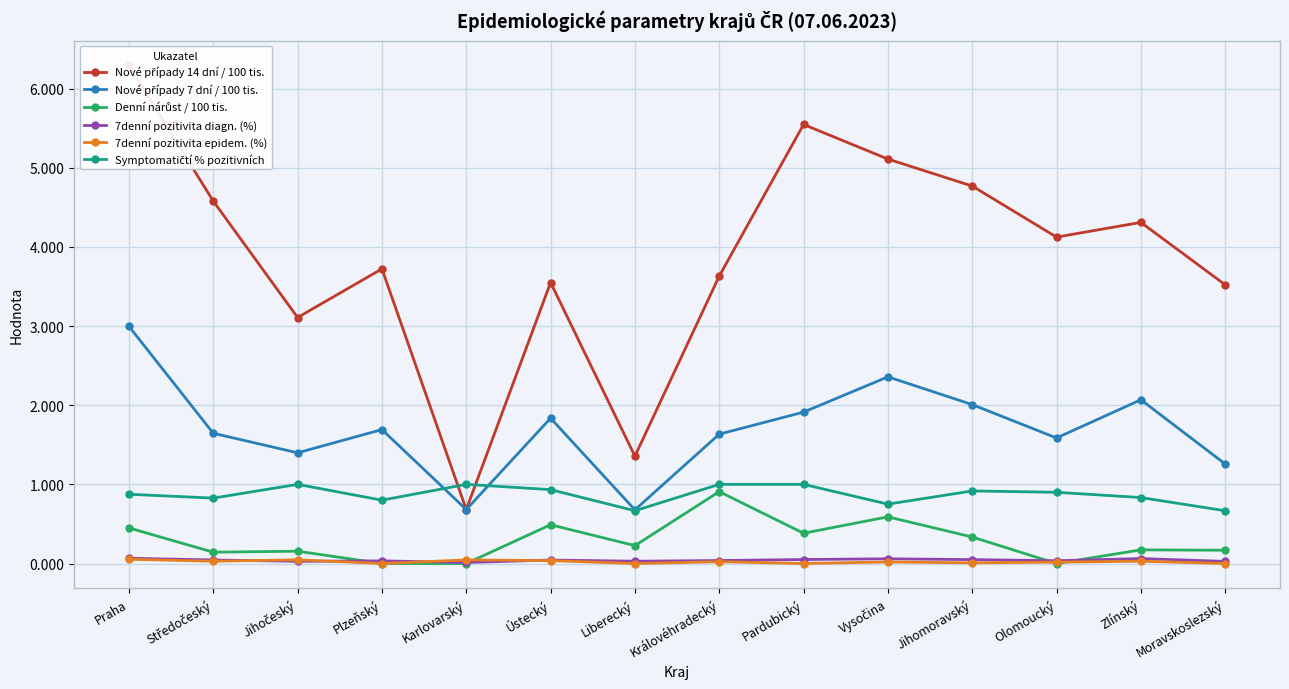

What is the value of the Denní nárůst / 100 tis. point at the 7th from the left?

0.2